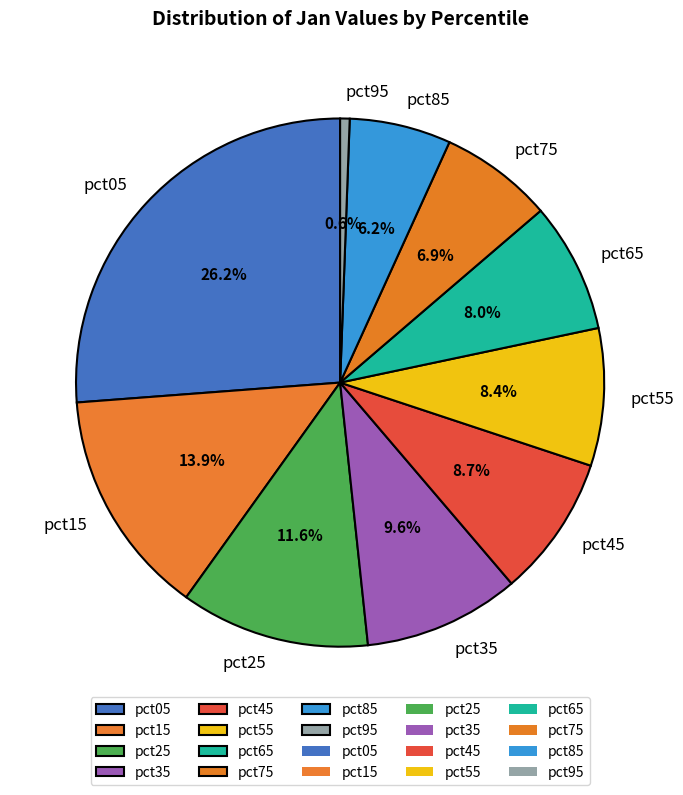

What percentage is NOT represented by pct85?

93.8%